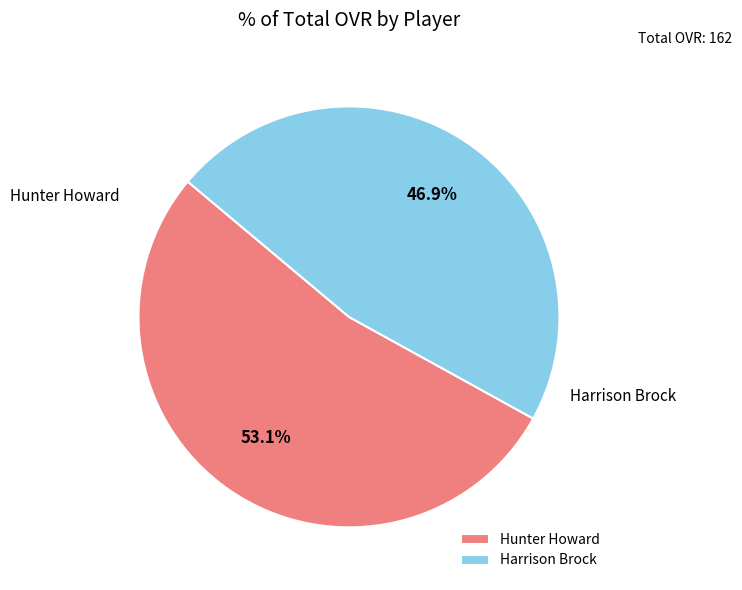

Approximately how many times larger is the value at Hunter Howard compared to Harrison Brock?

1.1